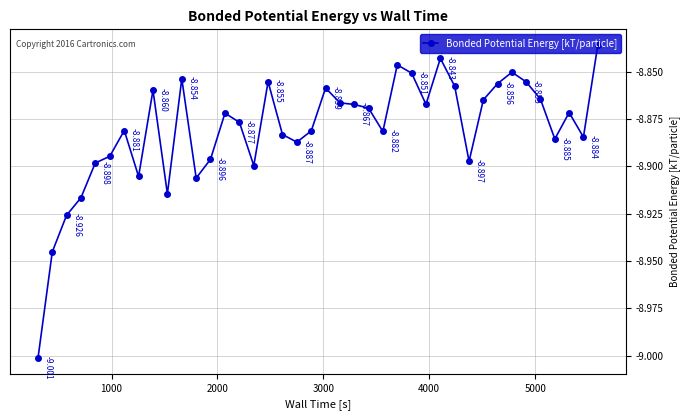

True or false: there are more than 1 points higher than both neighbors.

True